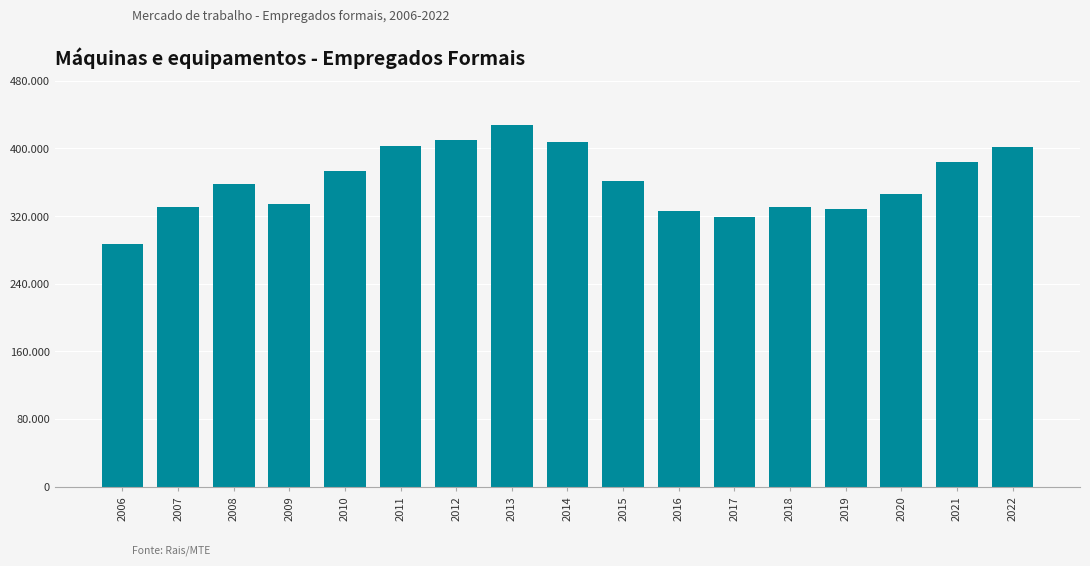

Reading left to right, transcribe all the data shown in this chart.

286953	330597	357425	333948	373660	402882	410587	428140	408118	361416	326342	319374	330507	328865	345619	383843	402160